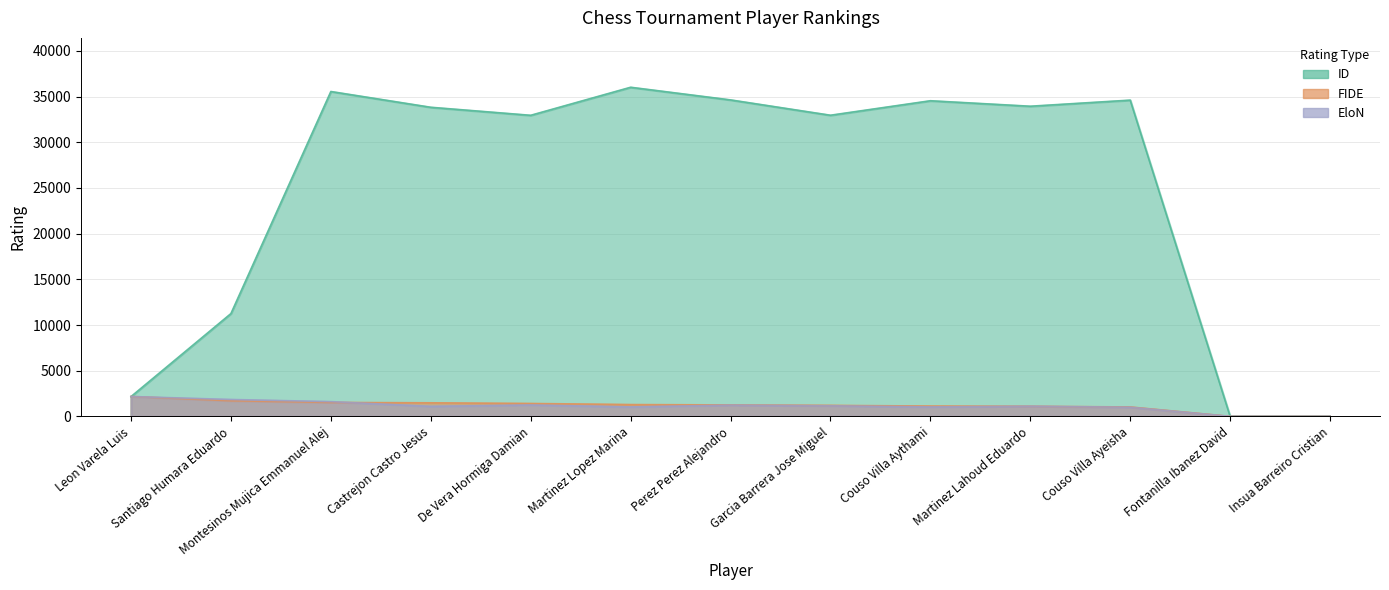

At which label does FIDE first exceed 1250?

Leon Varela Luis